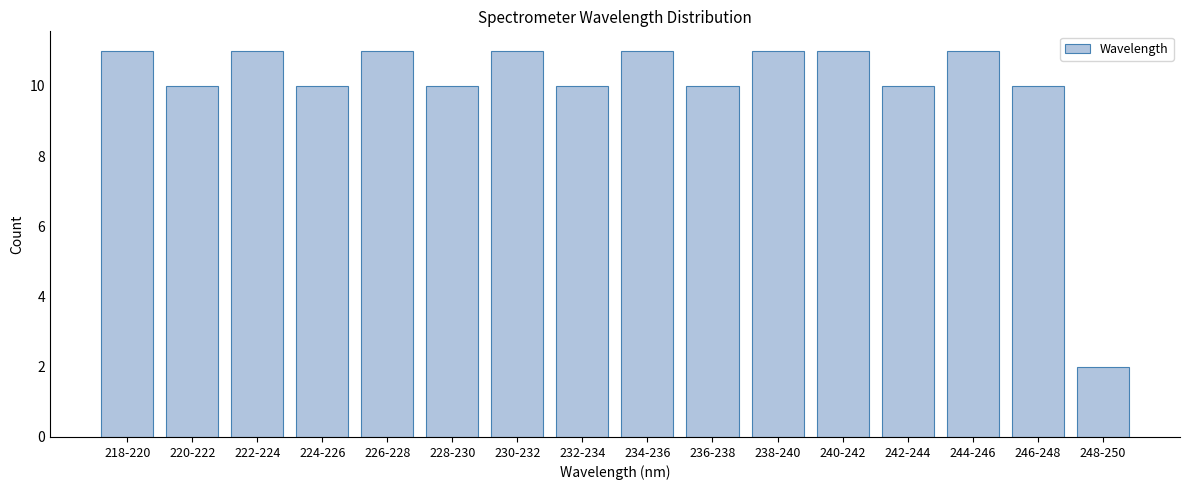

Reading left to right, extract all data points from this chart.

11	10	11	10	11	10	11	10	11	10	11	11	10	11	10	2